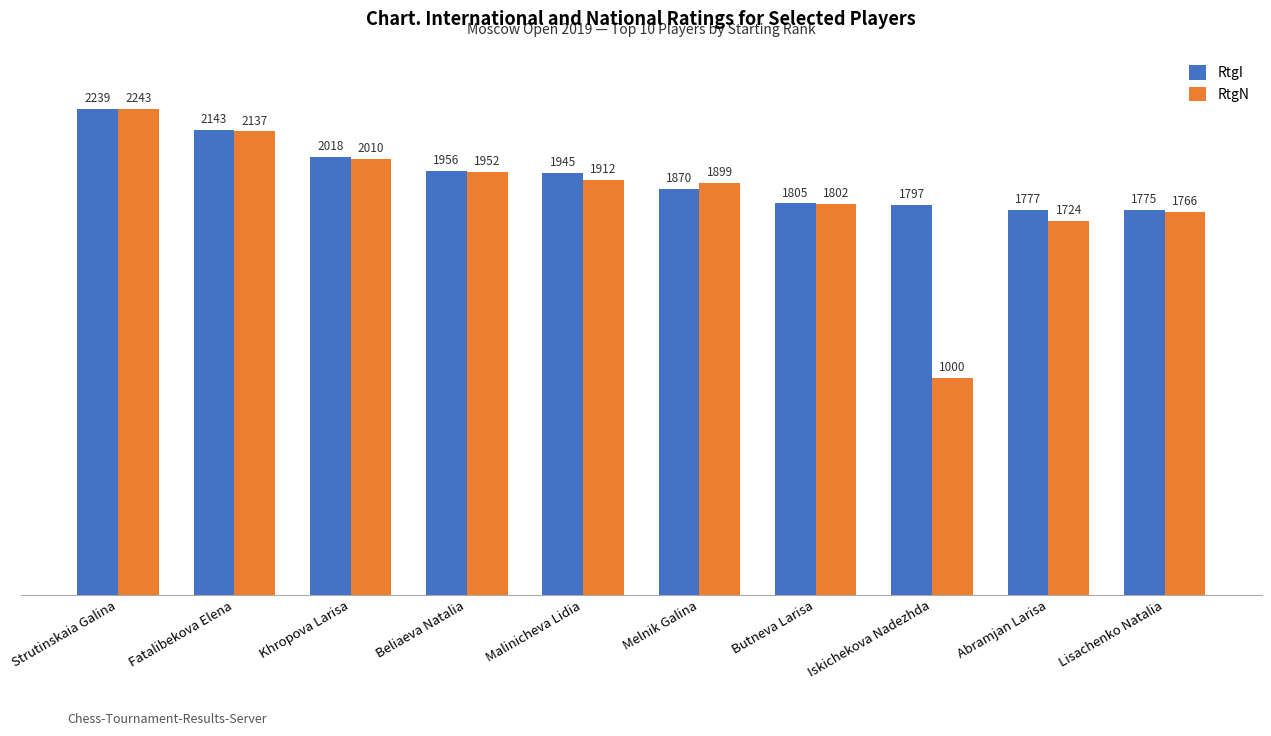

Rank the series at Fatalibekova Elena from lowest to highest value.

RtgN, RtgI